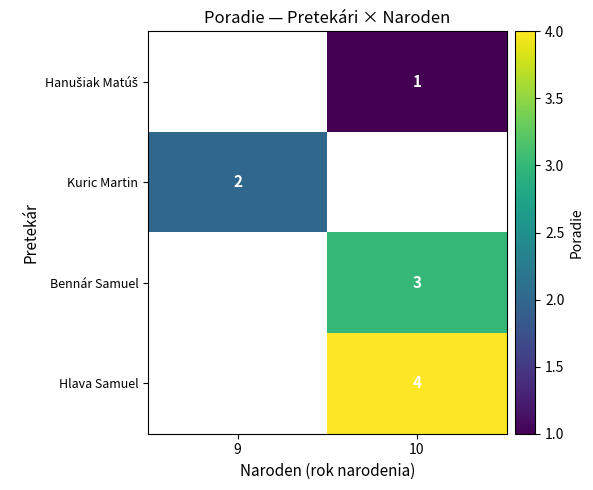

True or false: Kuric Martin has a value of 2 at 9.

True